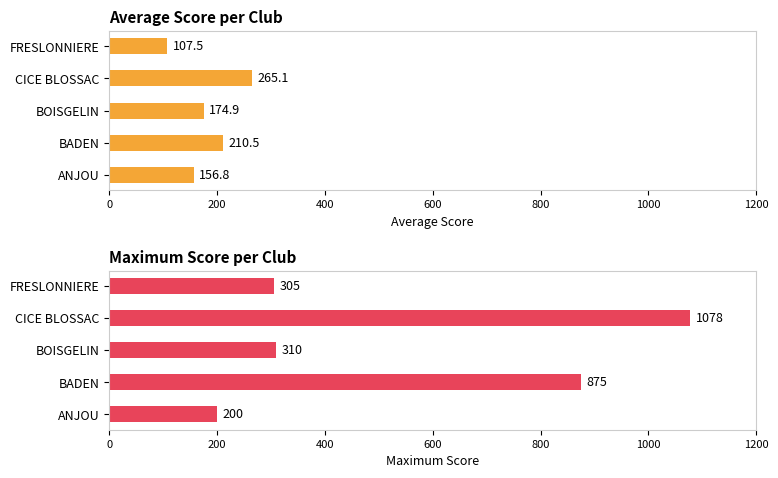

Count the number of categories in the chart.

5